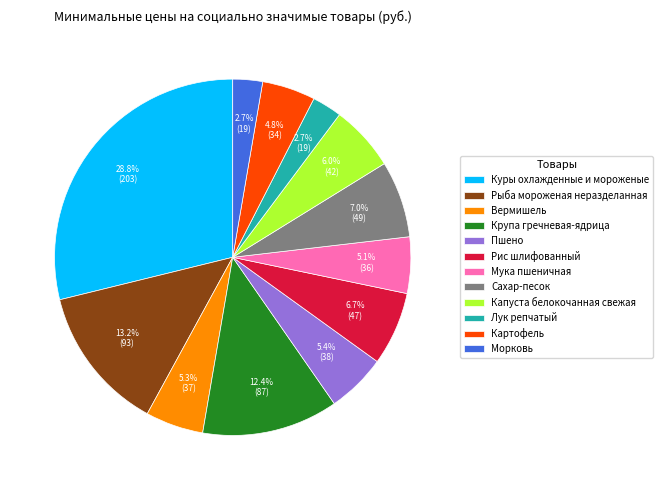

To the nearest percent, what is the difference between the Крупа гречневая-ядрица and Картофель slice percentages?

8%